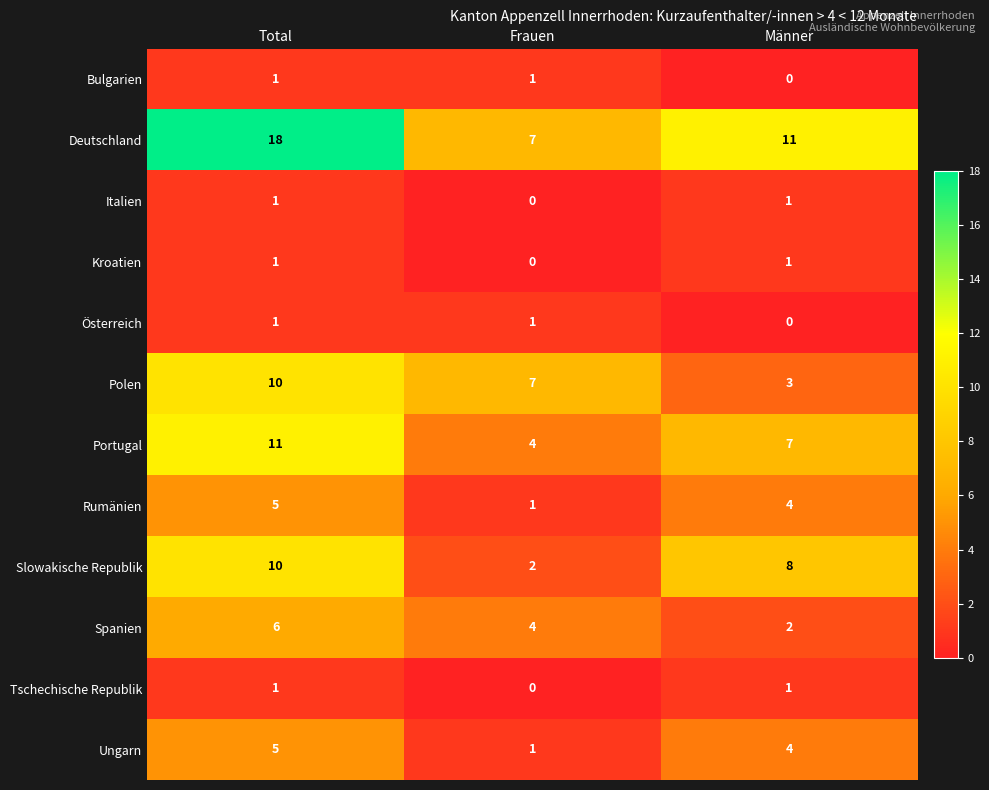

What is the average value of the Ungarn series?

3